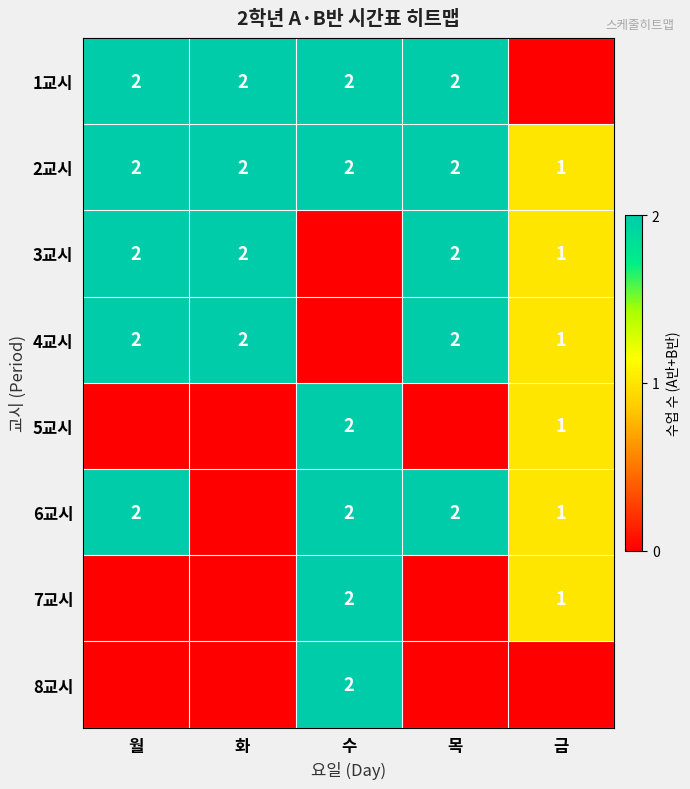

Is the value of 1교시 at 수 greater than the value of 3교시 at 금?

Yes